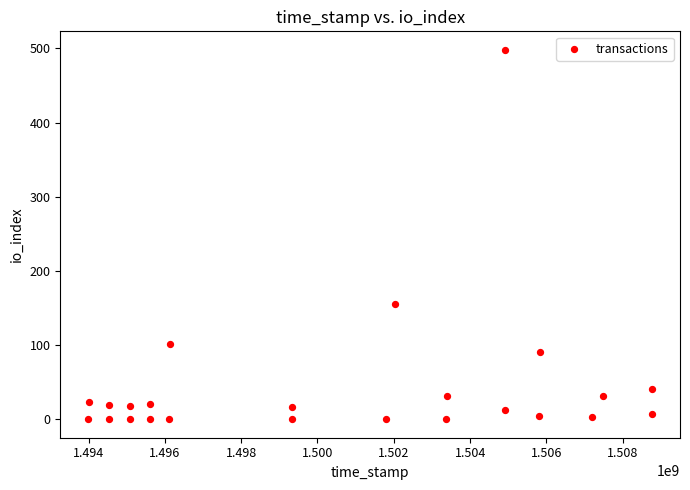

What Y value in the scatter plot is closest to 249?

155